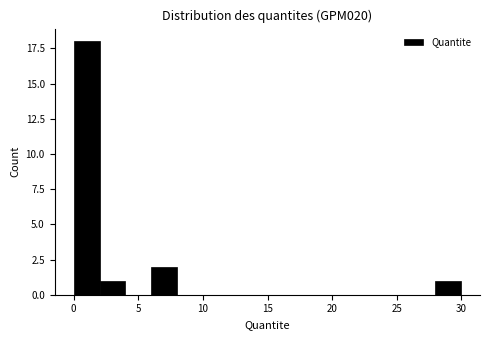

Around what value on the x-axis is the tallest bar? Give the approximate position of its centre, as read against the axis.

1.0